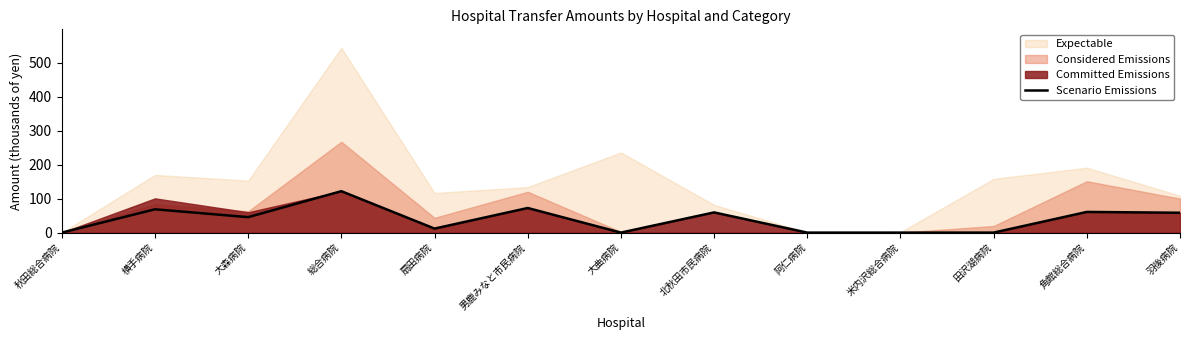

The chart shows a value of -82.9 at 秋田総合病院. True or false?

False